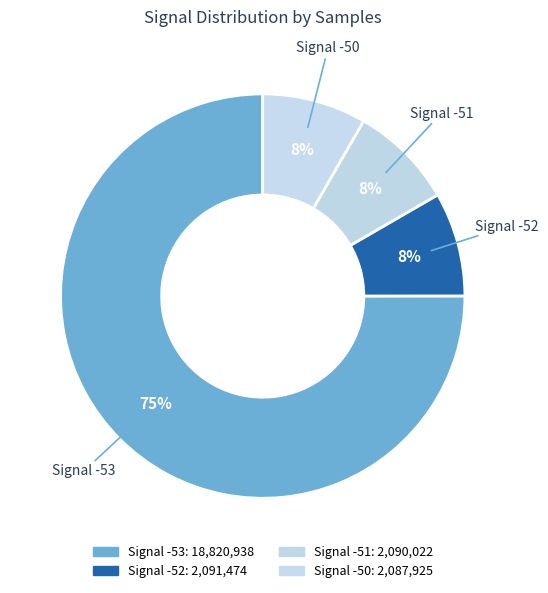

How many slices are in this pie chart?

4